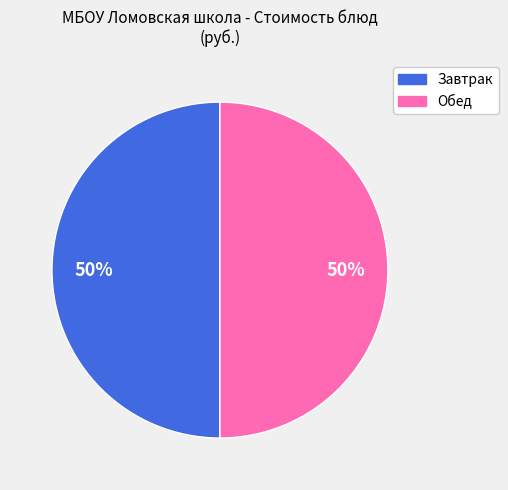

To the nearest percent, what is the difference between the largest and smallest slice percentages?

0%